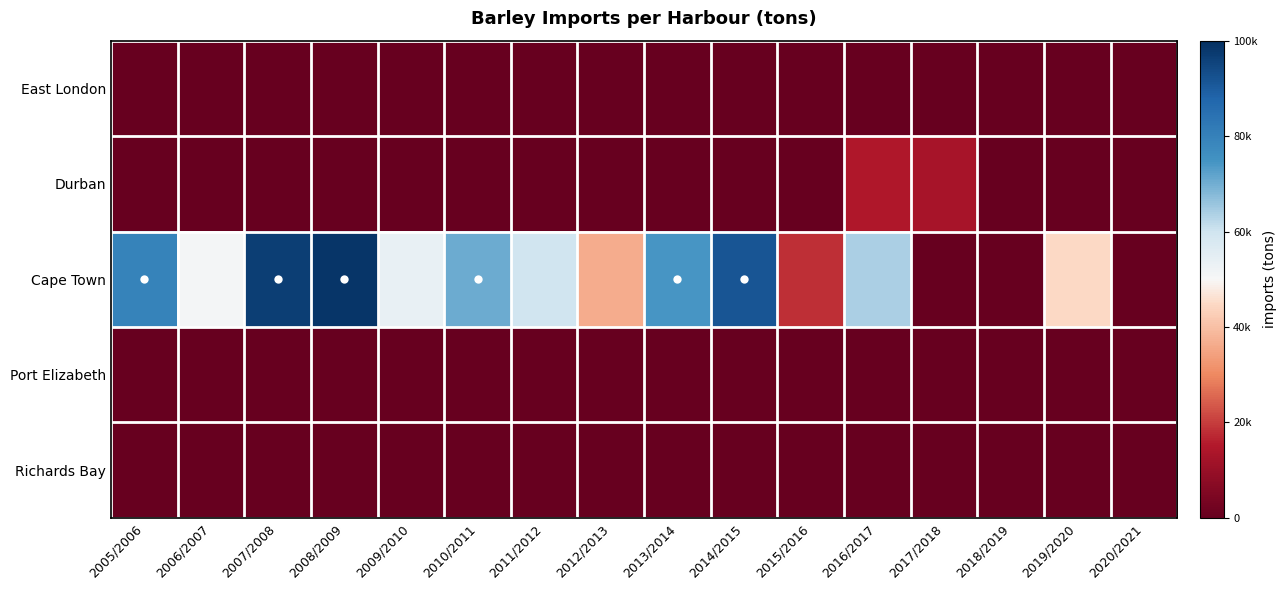

Which series changed the most between 2013/2014 and 2015/2016?

Cape Town